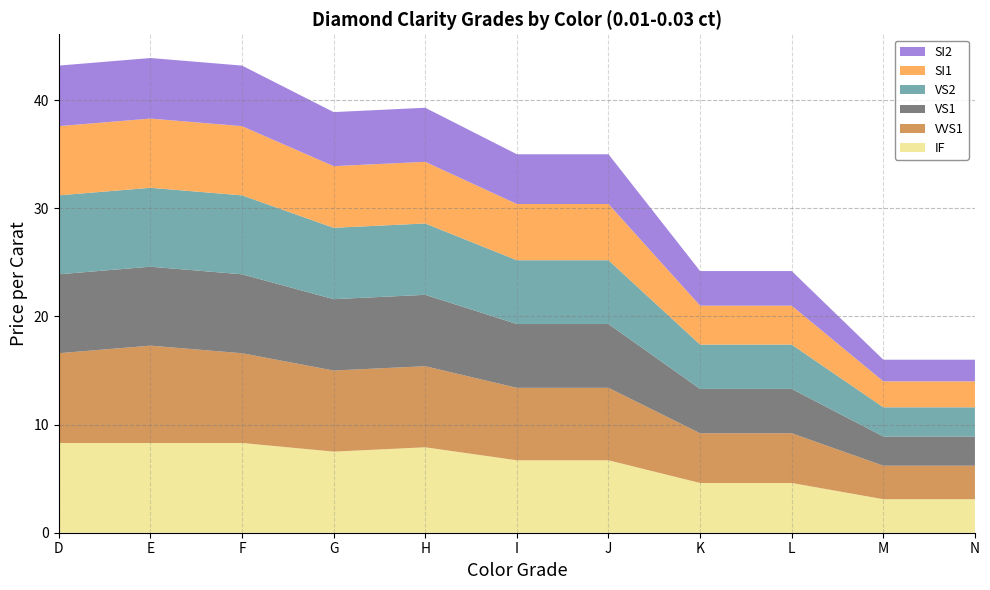

Reading right to left, what are all the values shown in this chart?

IF: N=3.1	M=3.1	L=4.6	K=4.6	J=6.7	I=6.7	H=7.9	G=7.5	F=8.3	E=8.3	D=8.3
VVS1: N=3.1	M=3.1	L=4.6	K=4.6	J=6.7	I=6.7	H=7.5	G=7.5	F=8.3	E=9.0	D=8.3
VS1: N=2.7	M=2.7	L=4.1	K=4.1	J=5.9	I=5.9	H=6.6	G=6.6	F=7.3	E=7.3	D=7.3
VS2: N=2.7	M=2.7	L=4.1	K=4.1	J=5.9	I=5.9	H=6.6	G=6.6	F=7.3	E=7.3	D=7.3
SI1: N=2.4	M=2.4	L=3.6	K=3.6	J=5.2	I=5.2	H=5.7	G=5.7	F=6.4	E=6.4	D=6.4
SI2: N=2.0	M=2.0	L=3.2	K=3.2	J=4.6	I=4.6	H=5.0	G=5.0	F=5.6	E=5.6	D=5.6